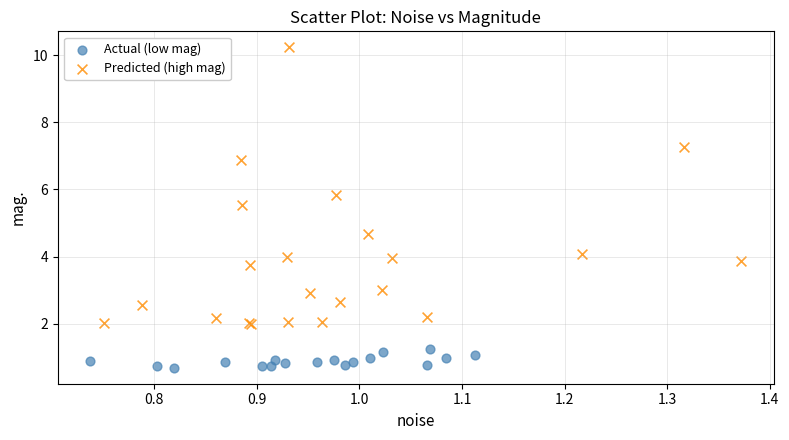

Which series contains the lowest Y value?

Actual (low mag)